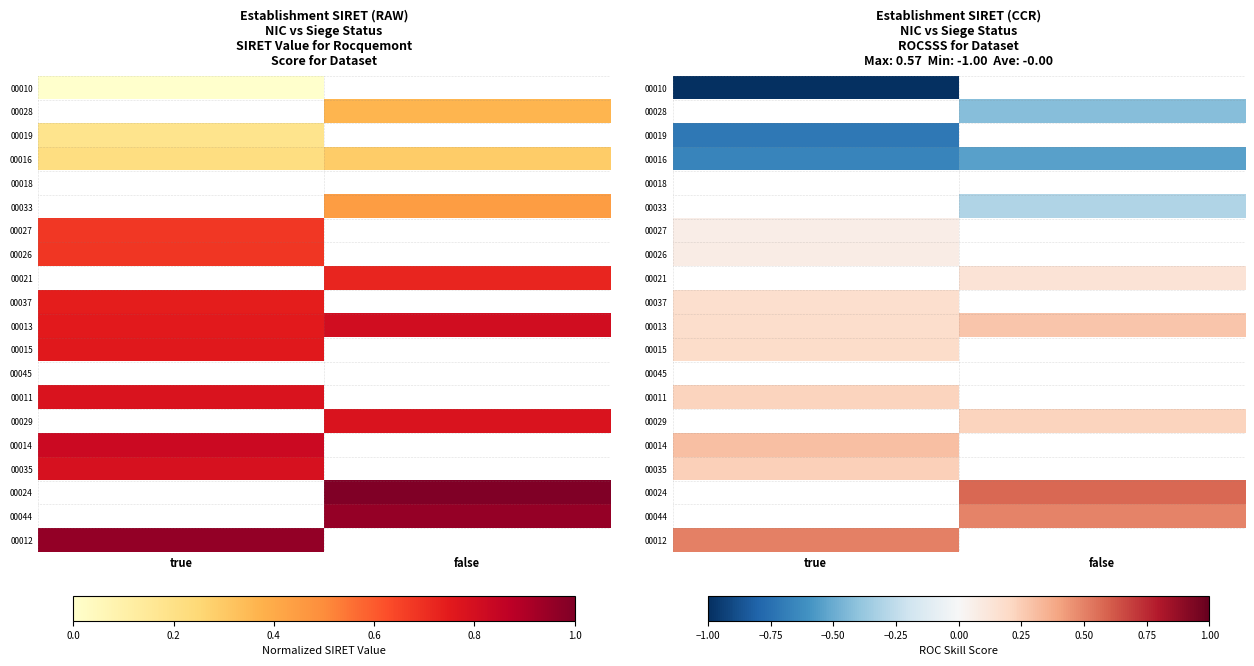

What is the difference between the highest and lowest values at true?

1.5